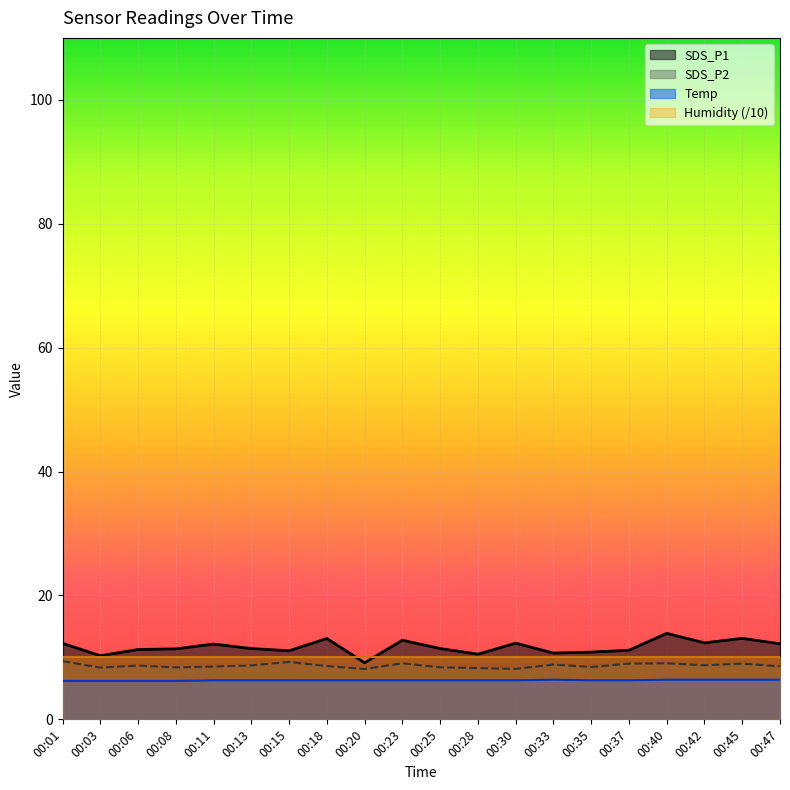

What is the difference between the SDS_P2 values at 00:01 and 00:47?

0.8